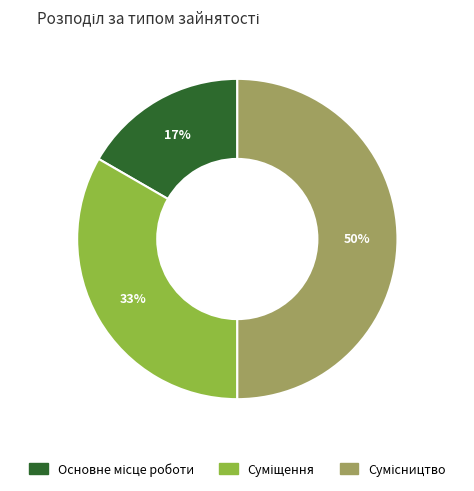

To the nearest percent, what is the average slice percentage?

33%